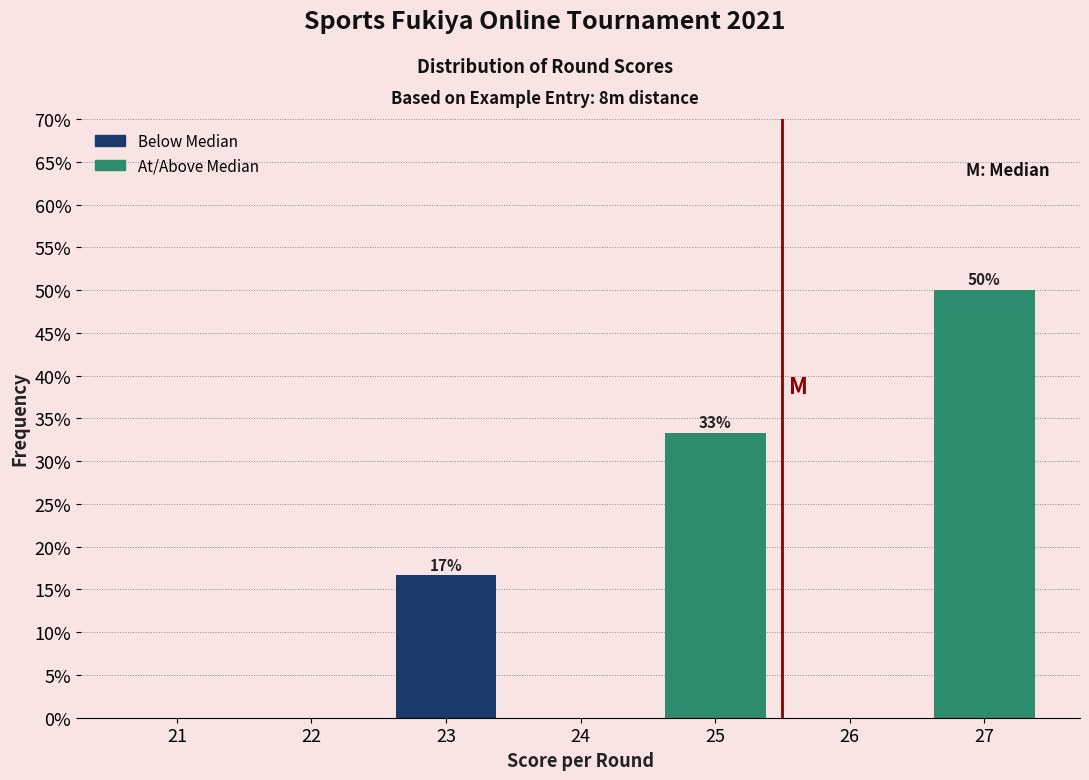

Reading left to right, transcribe all the data shown in this chart.

21=0.0	22=0.0	23=16.7	24=0.0	25=33.3	26=0.0	27=50.0